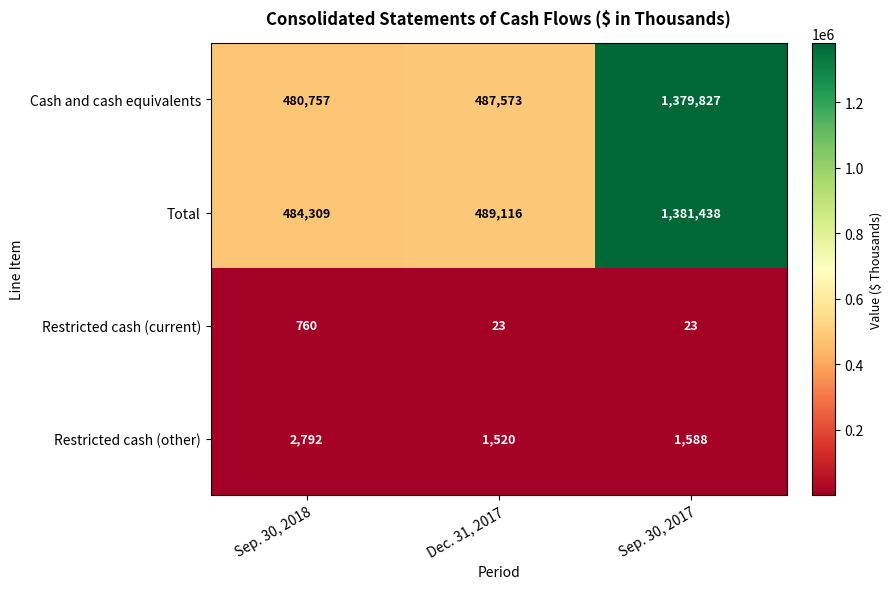

List the series in order of their peak value, highest first.

Total, Cash and cash equivalents, Restricted cash (other), Restricted cash (current)